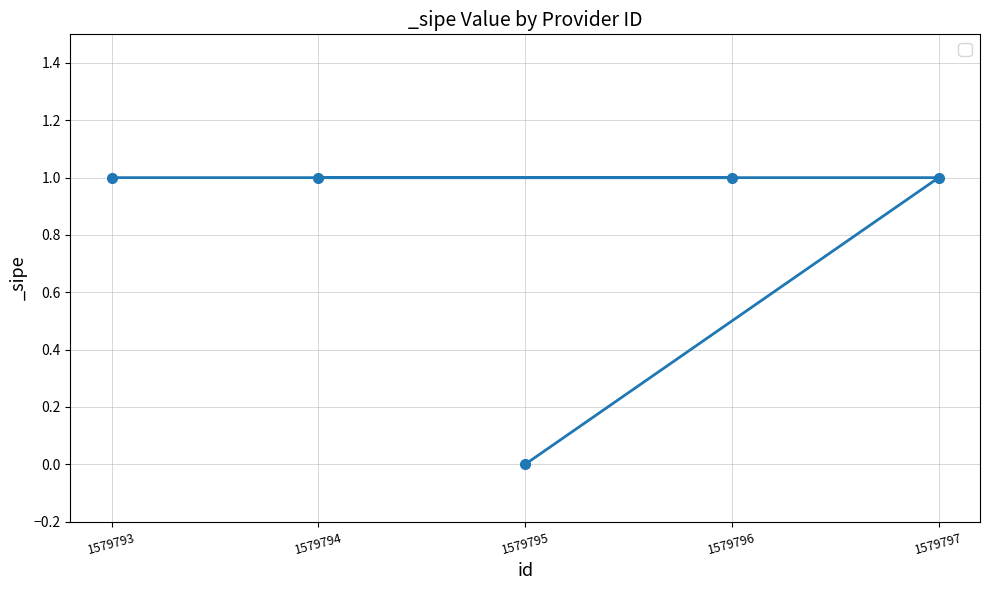

Reading left to right, what are all the values shown in this chart?

1	1	0	1	1